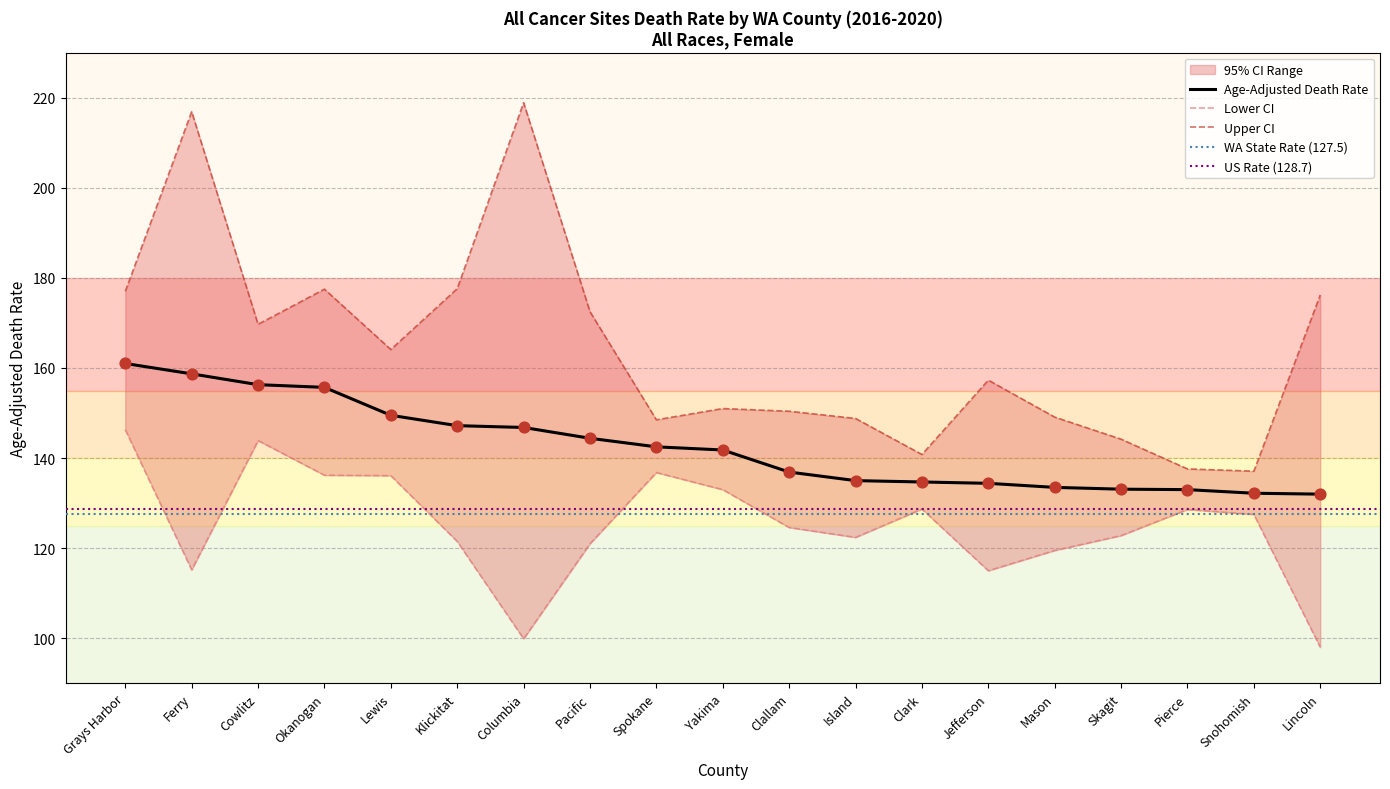

What is the total value across all series at Island?

406.2